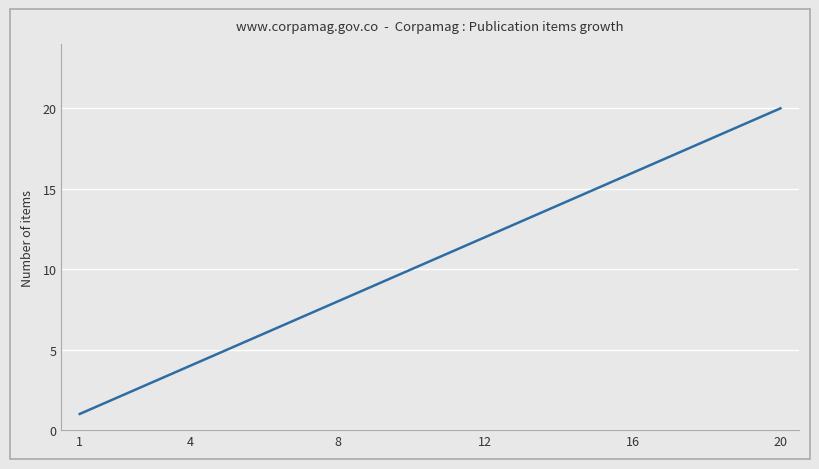

What is the difference between the maximum and minimum values?

19.0